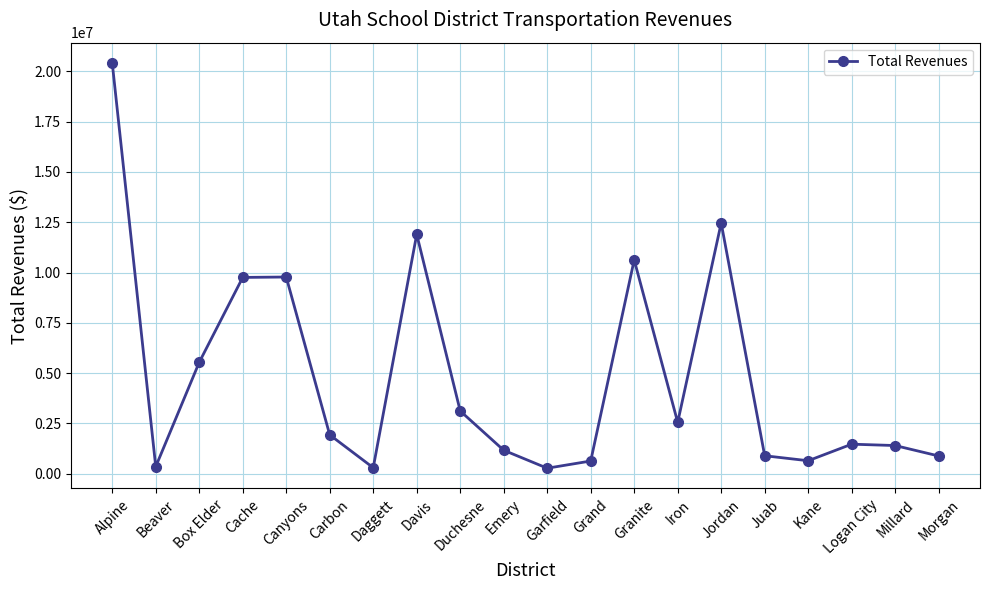

True or false: the data shows 16916580.0 at Canyons.

False